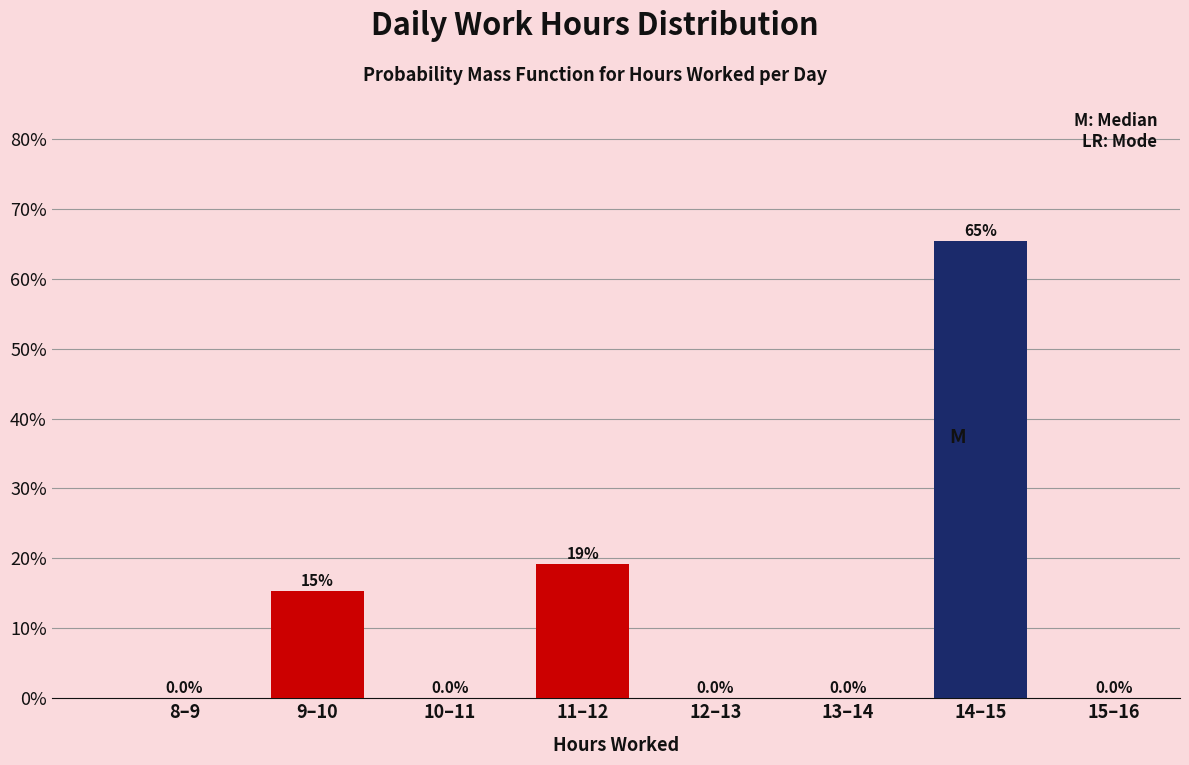

Reading left to right, extract all data points from this chart.

8–9=0.0	9–10=15.4	10–11=0.0	11–12=19.2	12–13=0.0	13–14=0.0	14–15=65.4	15–16=0.0